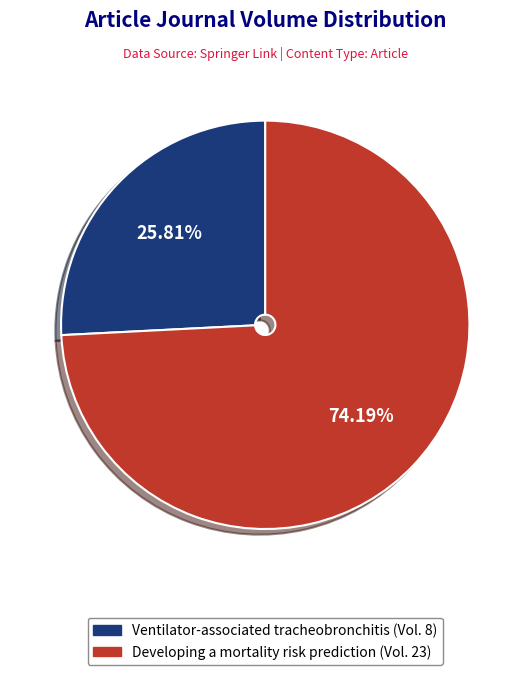

To the nearest percent, what percentage of the pie is Developing a mortality risk prediction?

74%